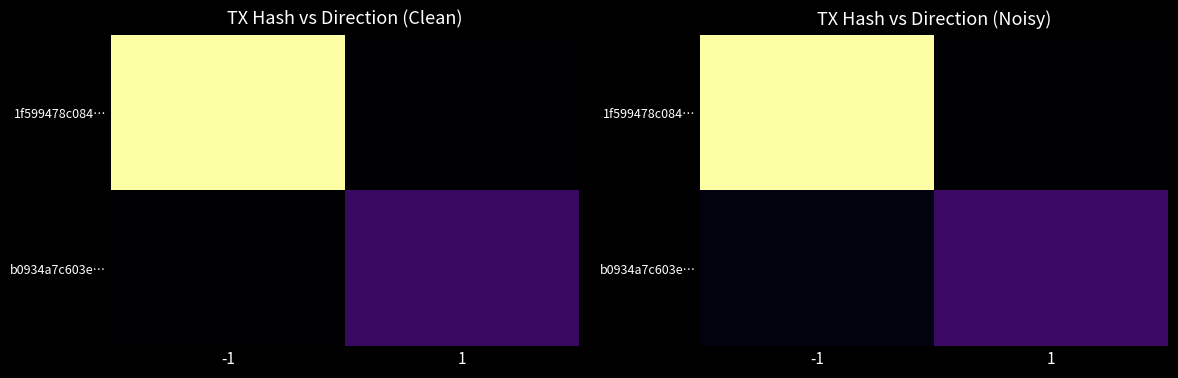

Which series changed the most between -1 and 1?

1f599478c084…